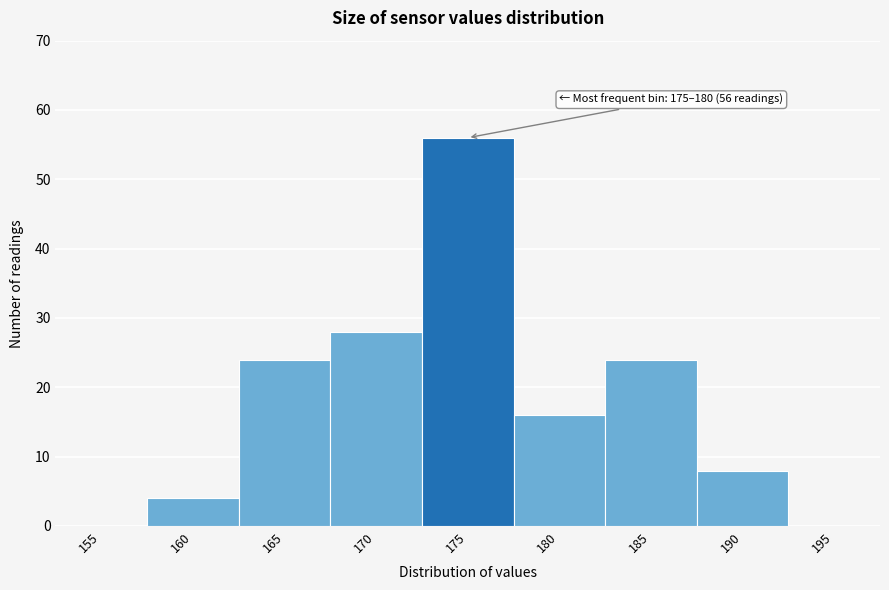

Reading right to left, list all the values displayed in this chart.

195=0	190=8	185=24	180=16	175=56	170=28	165=24	160=4	155=0